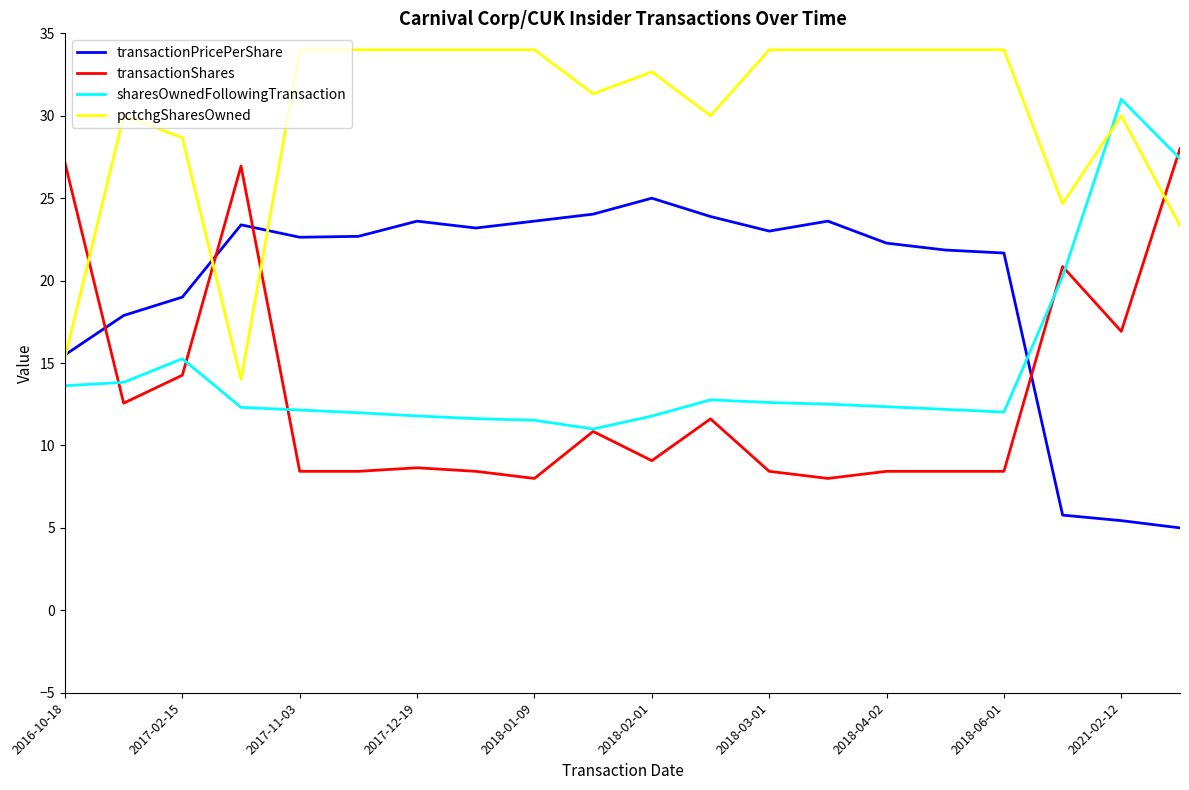

What is the maximum value shown in the chart?

34.0